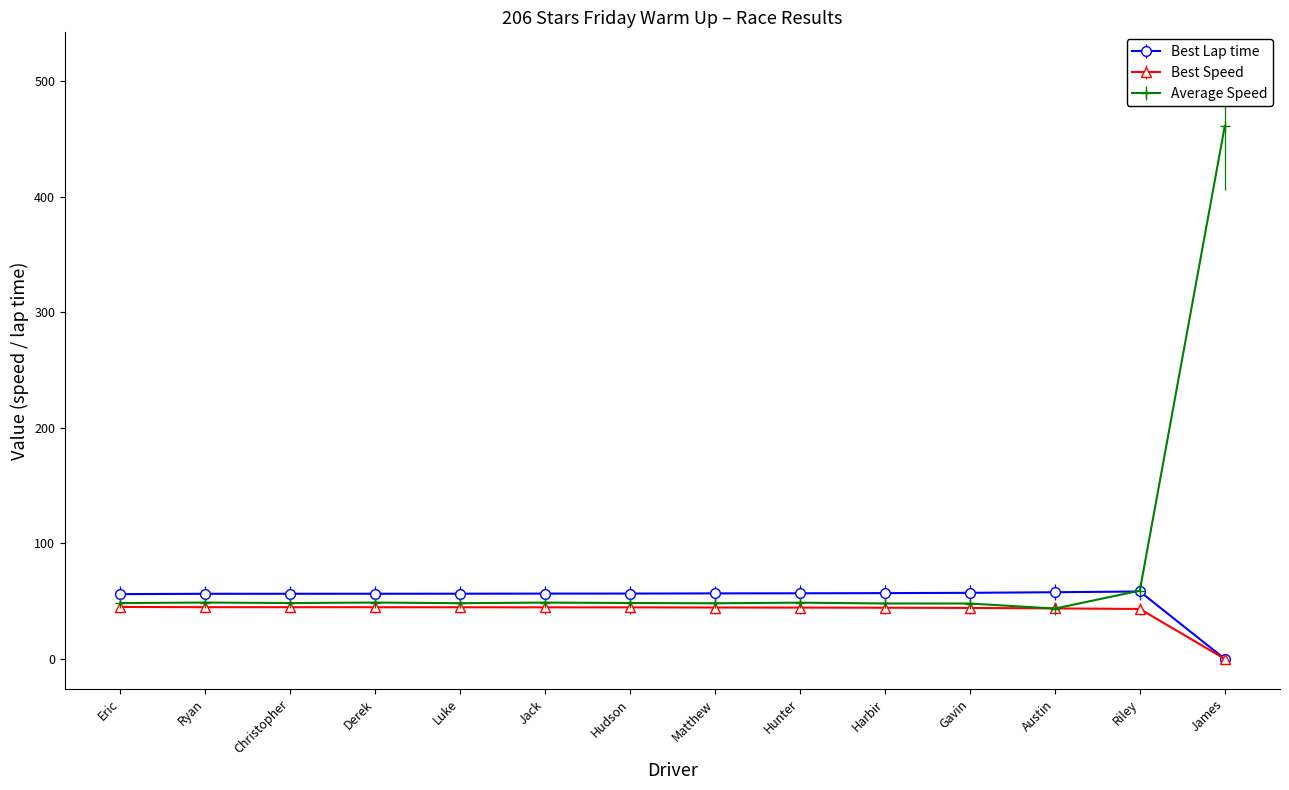

What is the label of the 10th point from the left?

Harbir